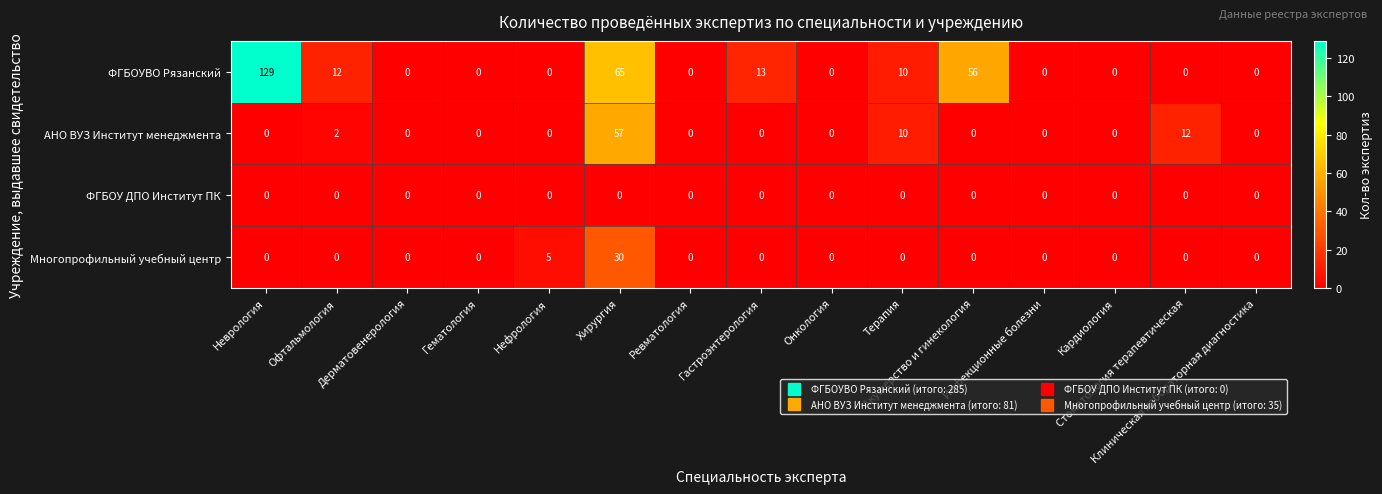

Rank the series by their maximum value, from highest to lowest.

ФГБОУВО Рязанский, АНО ВУЗ Институт менеджмента, Многопрофильный учебный центр, ФГБОУ ДПО Институт ПК